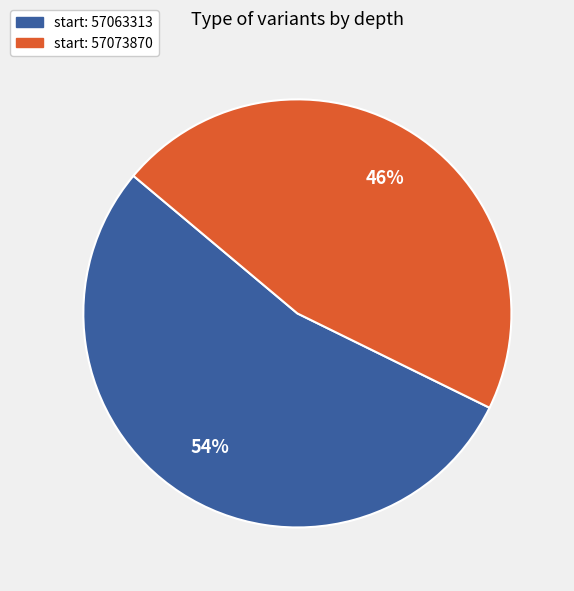

To the nearest percent, what is the average slice percentage?

50%